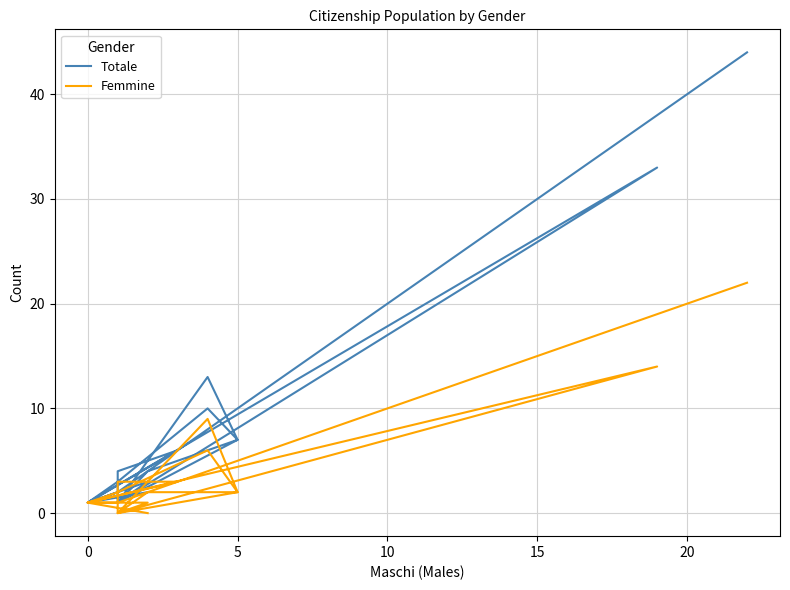

Does the chart have visible grid lines?

Yes